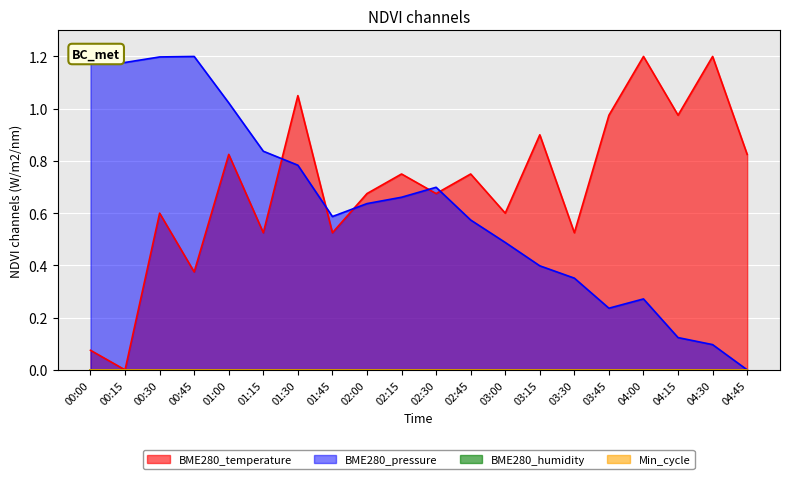

What is the difference between the maximum and minimum values in the BME280_temperature series?

1.2